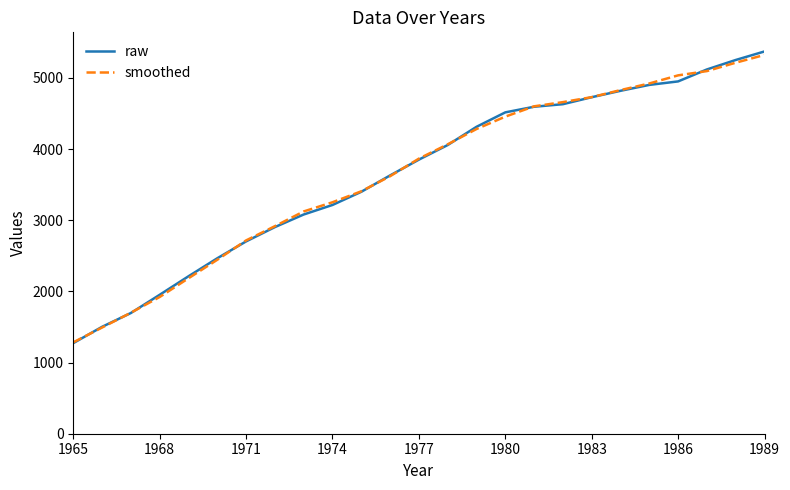

What is the minimum value for raw?

1273